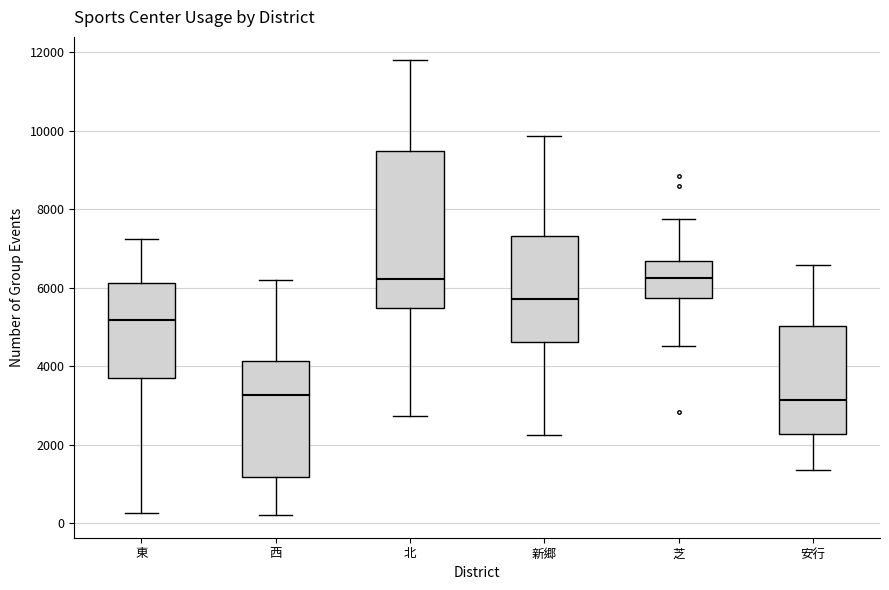

Reading left to right, transcribe this box plot: for each box, give where its median line is, the range the box spans, and where its two whiskers end, as read against the y-axis. The values are not printed on the chart, so give them approximately, as read against the axis.

東: median 5200, box 3600 to 6200, whiskers 200 to 7200
西: median 3200, box 1200 to 4200, whiskers 200 to 6200
北: median 6200, box 5400 to 9400, whiskers 2800 to 11800
新郷: median 5800, box 4600 to 7400, whiskers 2200 to 9800
芝: median 6200, box 5800 to 6600, whiskers 4600 to 7800
安行: median 3200, box 2200 to 5000, whiskers 1400 to 6600